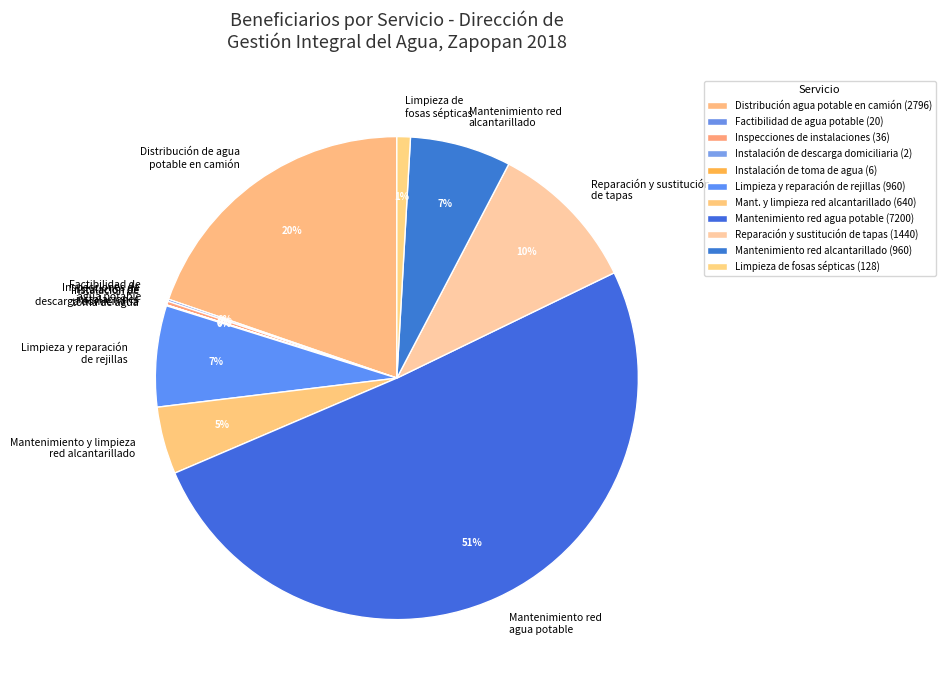

To the nearest percent, what portion does Limpieza de fosas sépticas represent?

1%